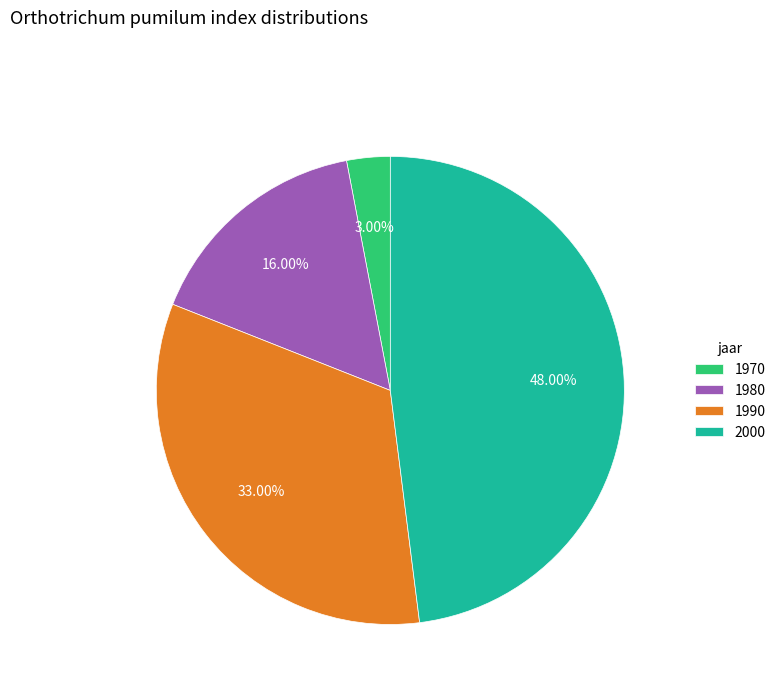

Does 1970 account for over 50% of the chart?

No